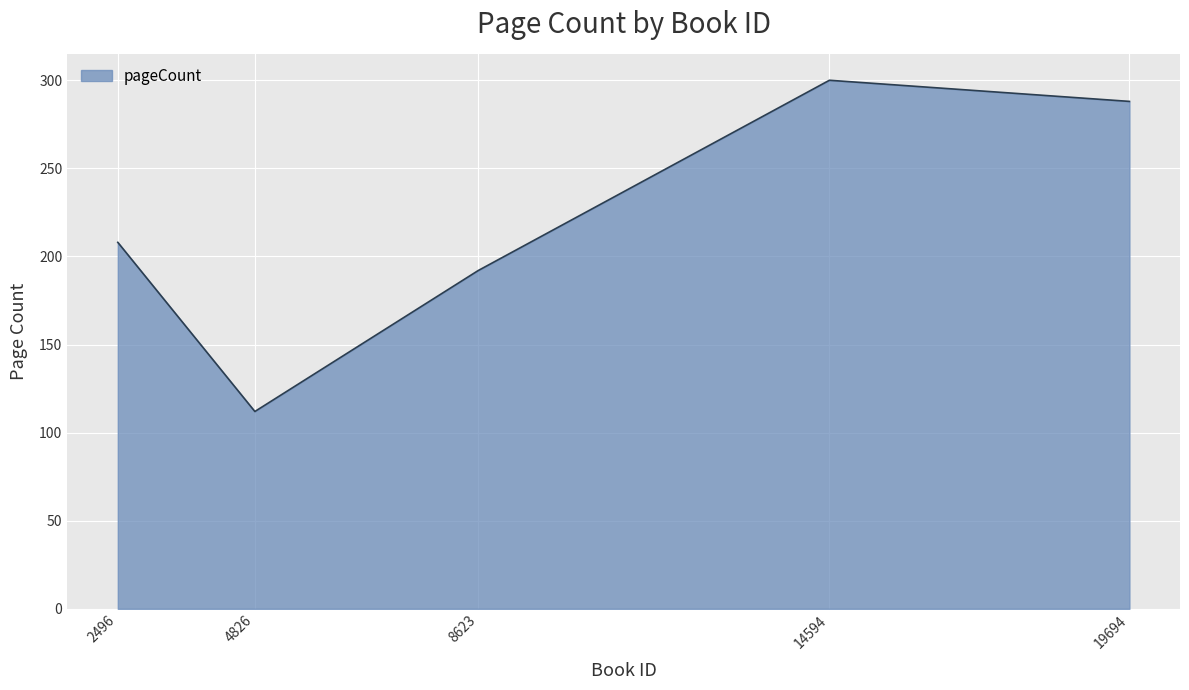

Which label corresponds to the smallest value in the chart?

4826